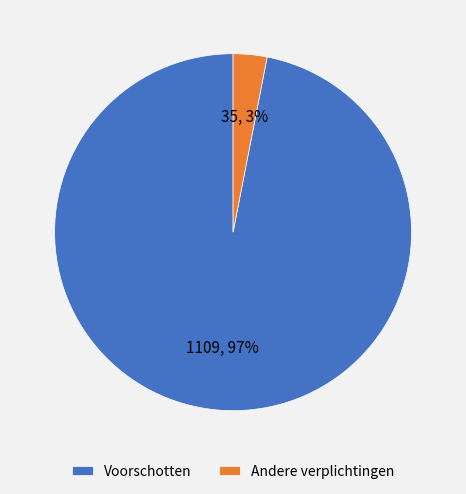

Count the number of slices in the pie.

2